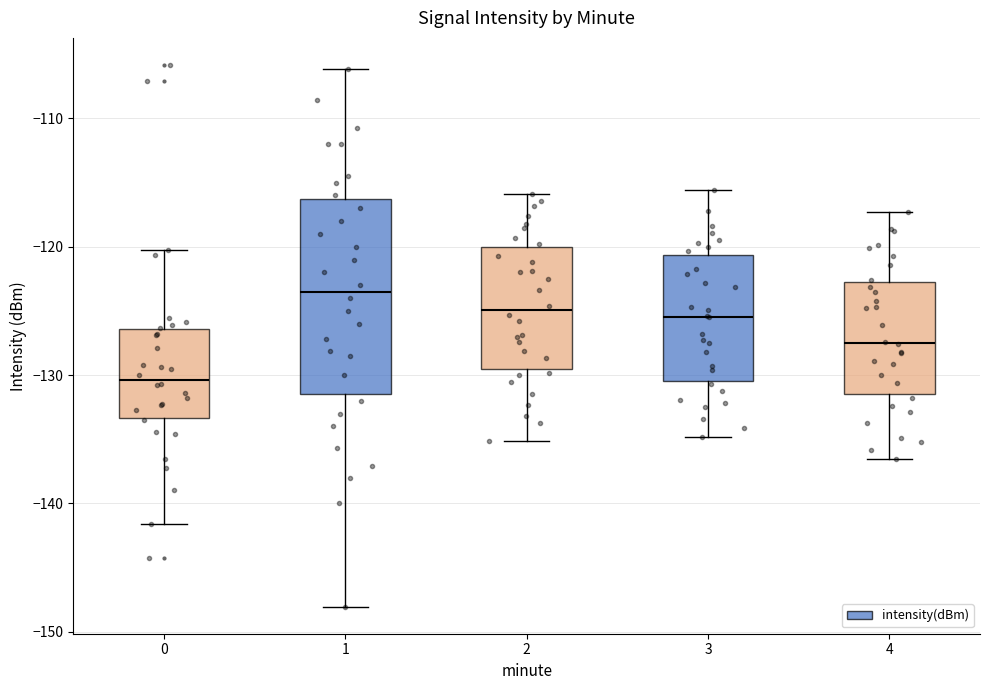

Comparing the boxes themselves (not the whiskers), which one is the tallest?

1